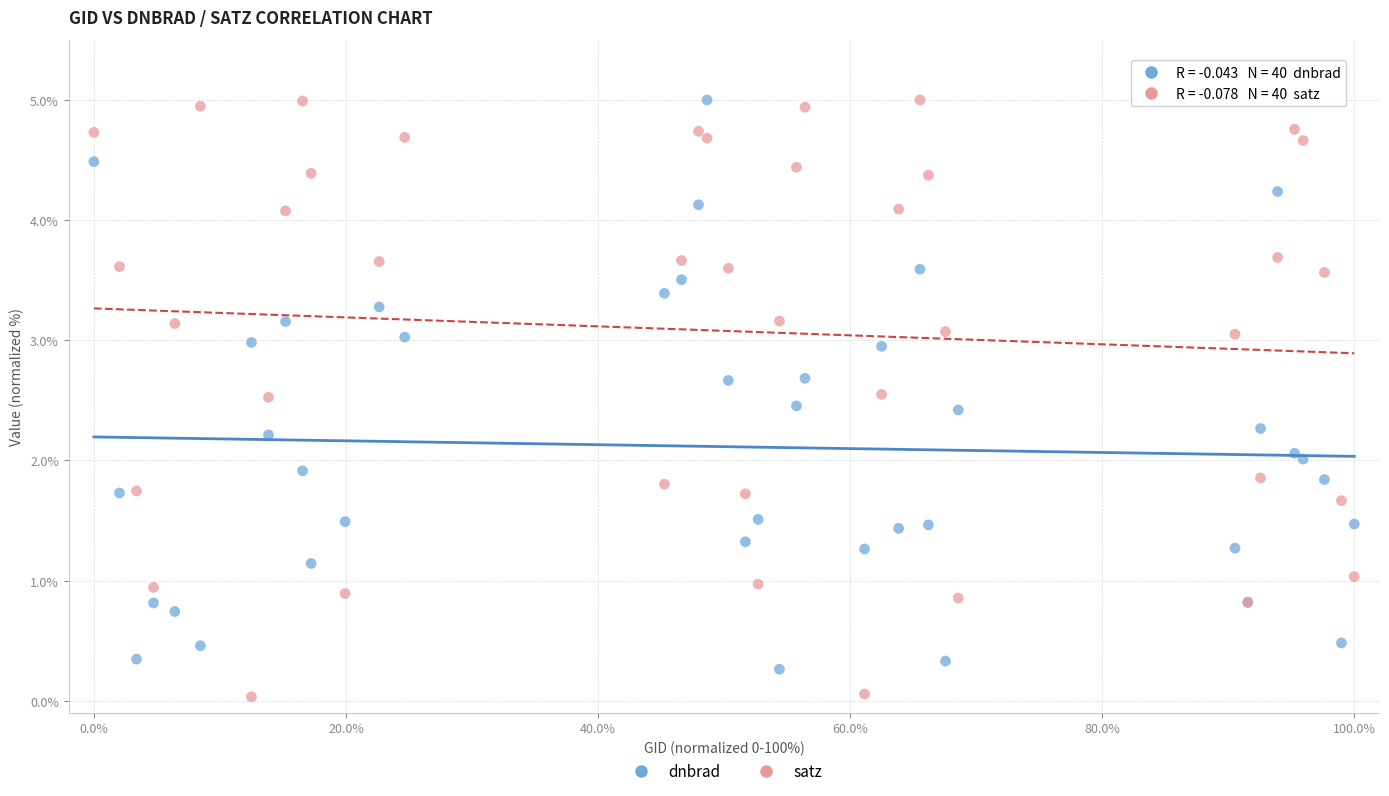

Which series reaches the minimum Y coordinate?

satz